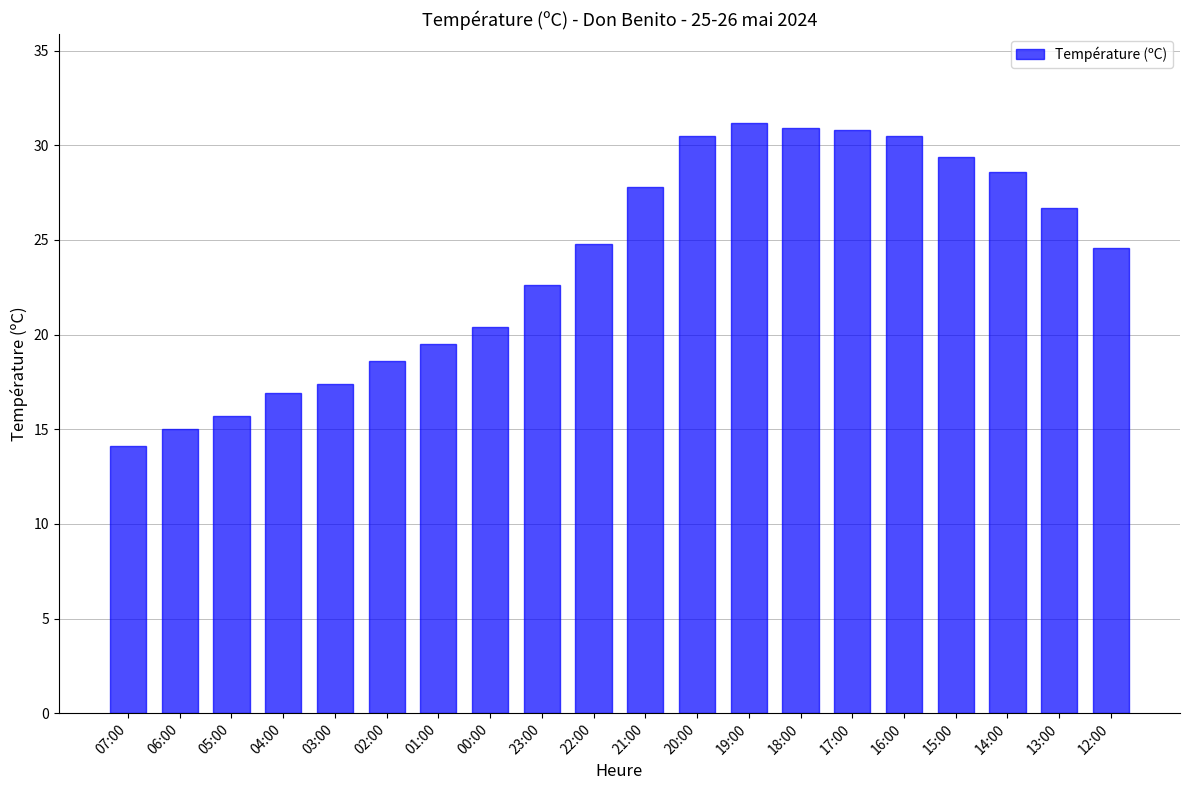

What is the difference between the maximum and minimum values?

17.1